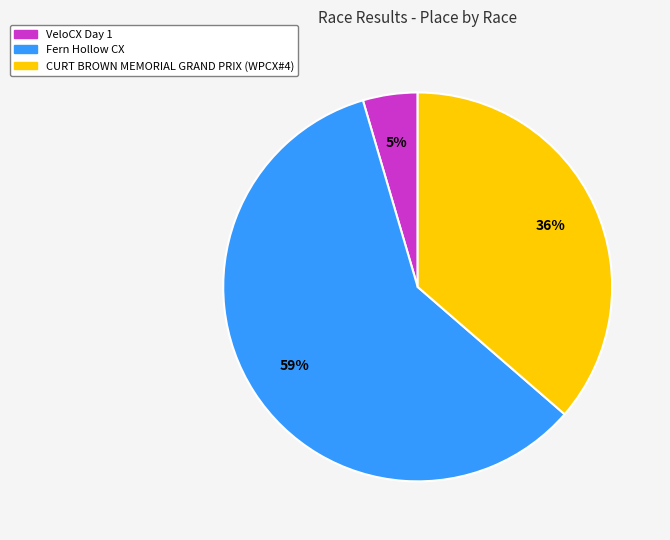

Between VeloCX Day 1 and CURT BROWN MEMORIAL GRAND PRIX (WPCX#4), which is larger?

CURT BROWN MEMORIAL GRAND PRIX (WPCX#4)